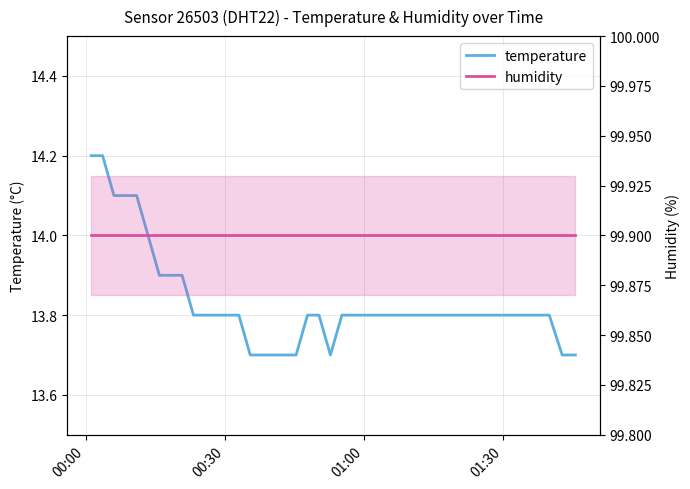

Which series has the largest range (max minus min)?

temperature